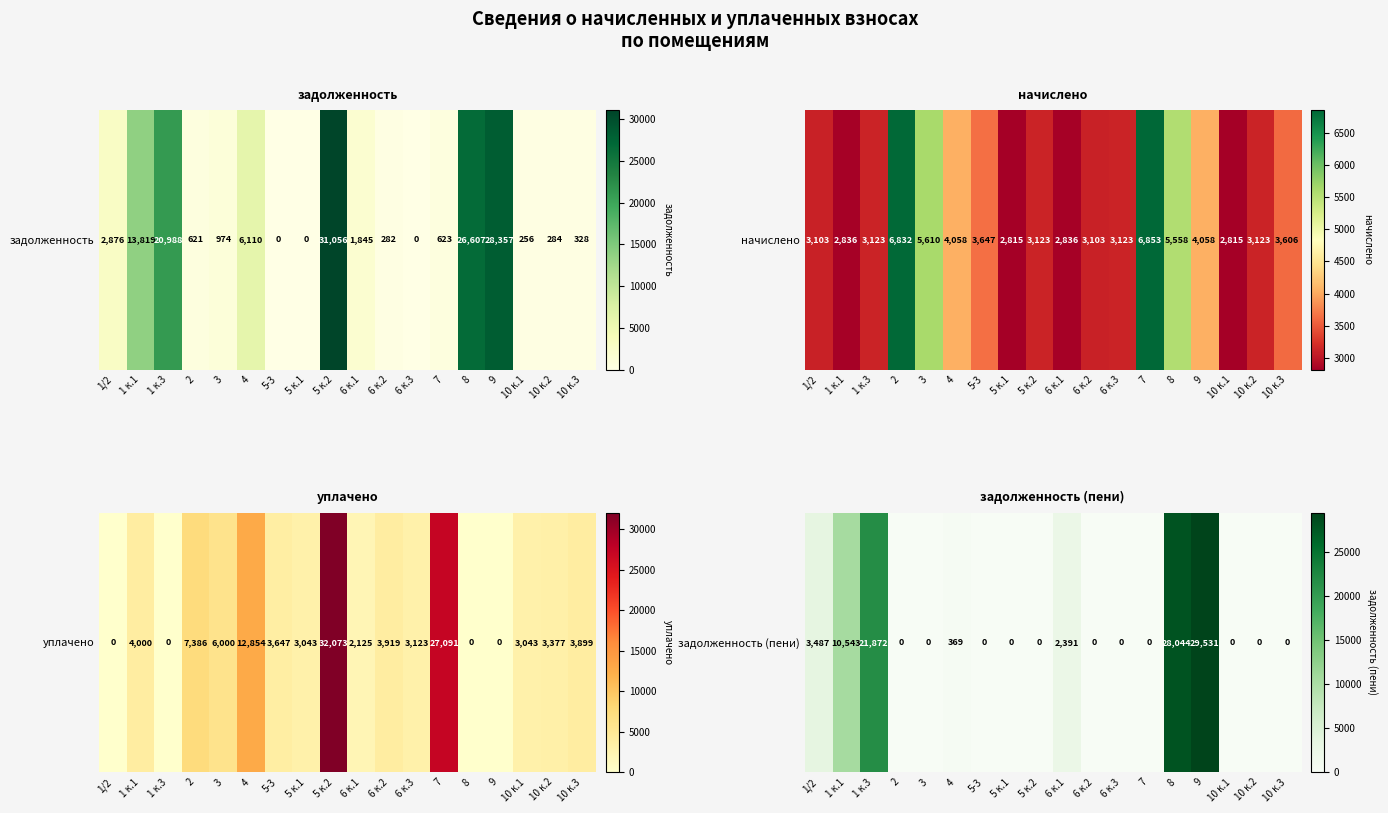

Reading left to right, extract all data points from this chart.

1/2=3487.3	1 к.1=10542.6	1 к.3=21871.7	2=0.0	3=0.0	4=368.9	5-3=0.0	5 к.1=0.0	5 к.2=0.0	6 к.1=2390.7	6 к.2=0.0	6 к.3=0.0	7=0.0	8=28044.0	9=29530.9	10 к.1=0.0	10 к.2=0.0	10 к.3=0.0